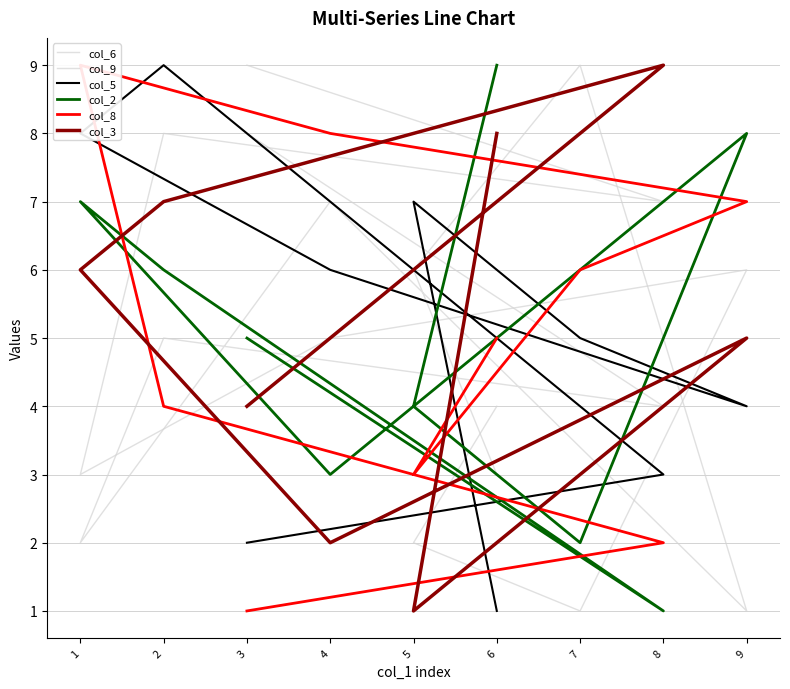

Rank the categories by col_3 value from highest to lowest.

8, 6, 2, 1, 9, 3, 7, 4, 5